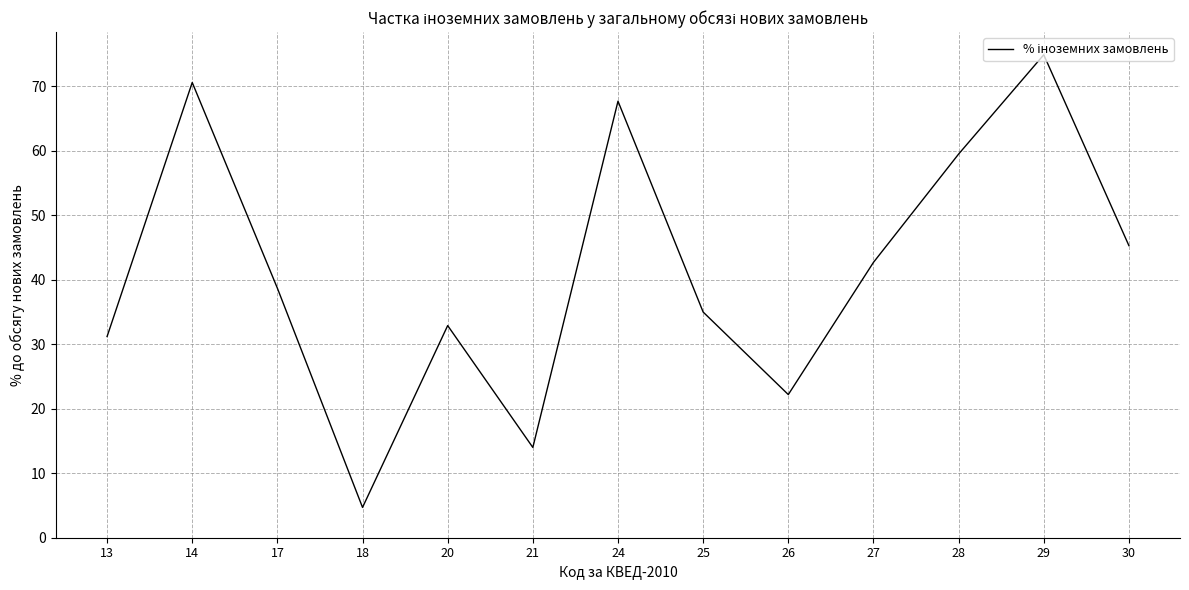

List the labels in order of value, largest first.

29, 14, 24, 28, 30, 27, 17, 25, 20, 13, 26, 21, 18